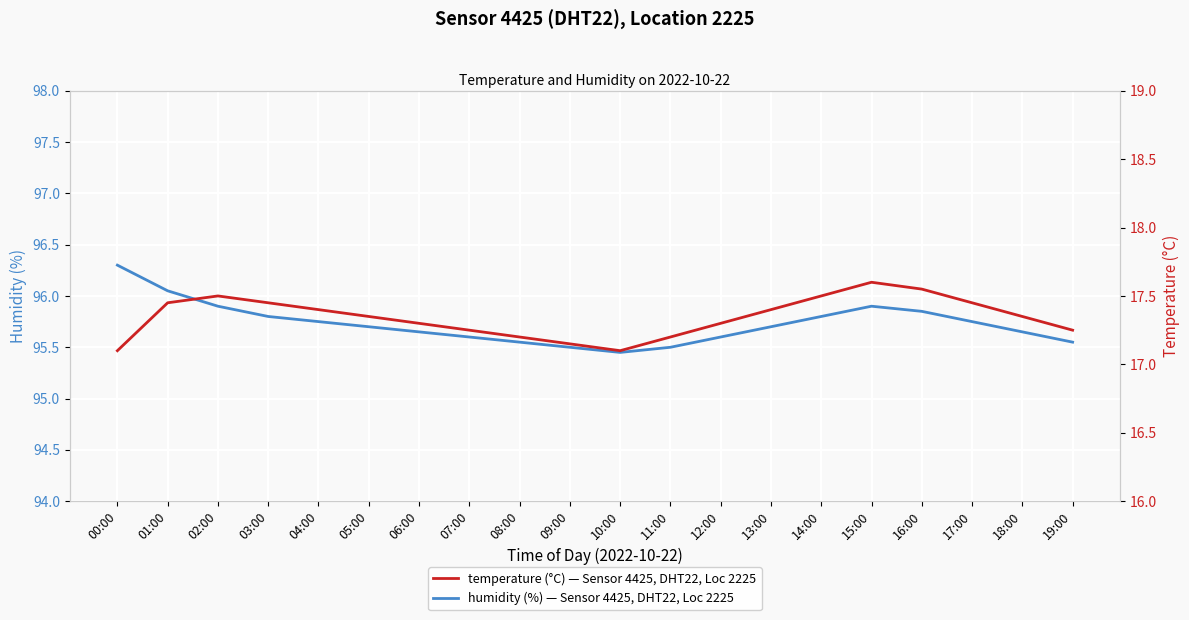

What is the sum of the humidity values at 01:00 and 19:00?

191.6